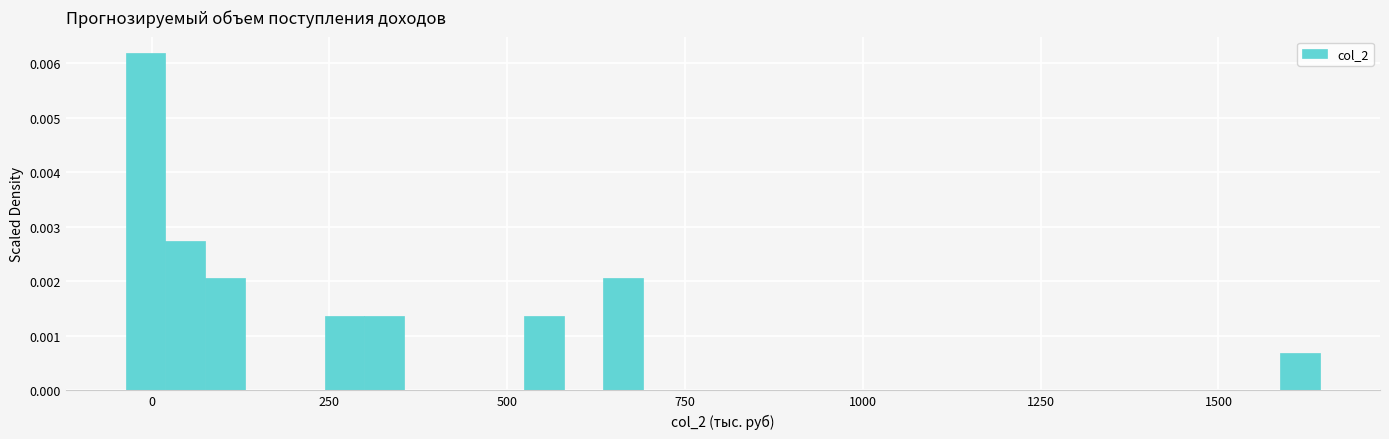

Around what value on the x-axis is the tallest bar? Give the approximate position of its centre, as read against the axis.

0